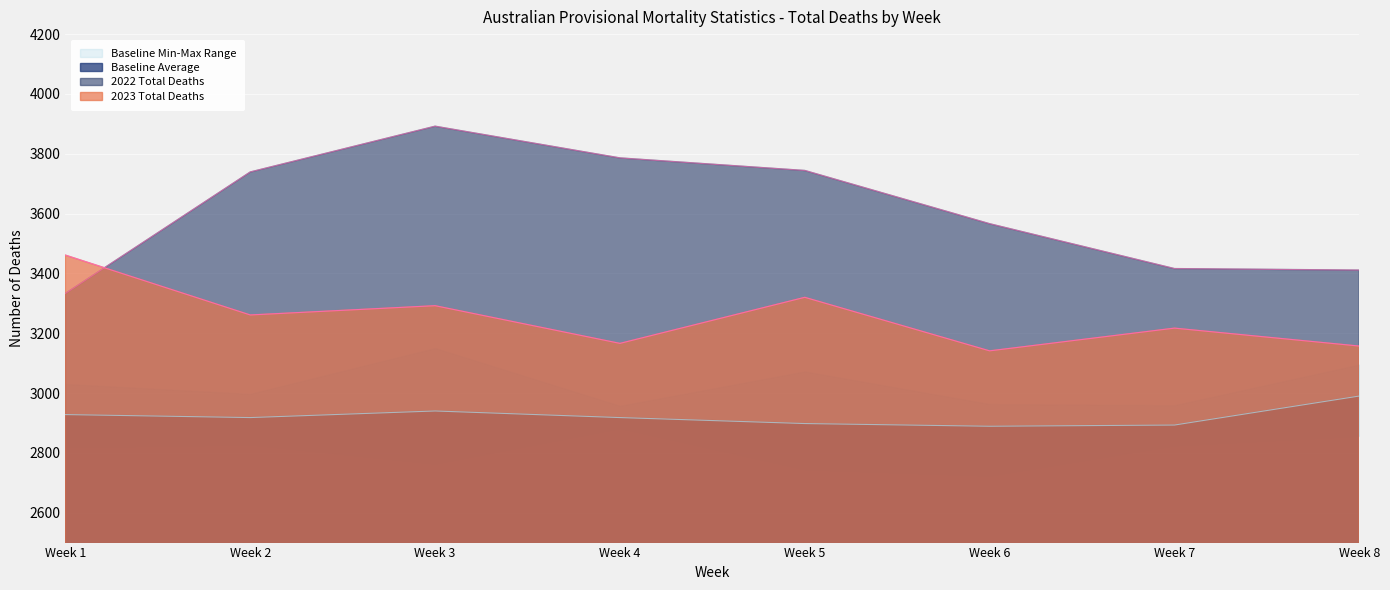

Rank the series by their average value, from lowest to highest.

Baseline Average, 2023 Total Deaths, 2022 Total Deaths